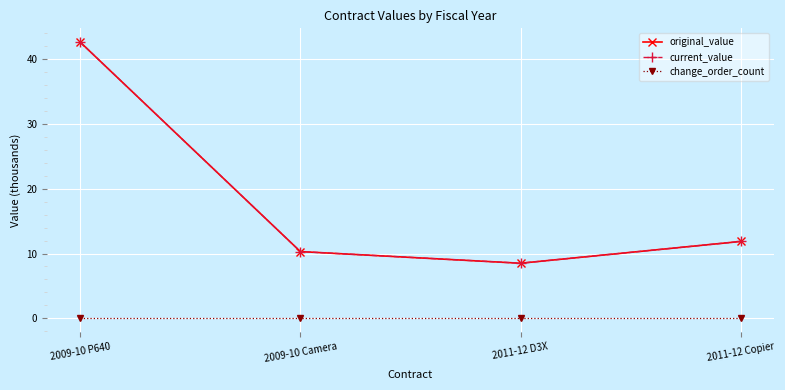

Is this an area chart (filled region under the line)?

No